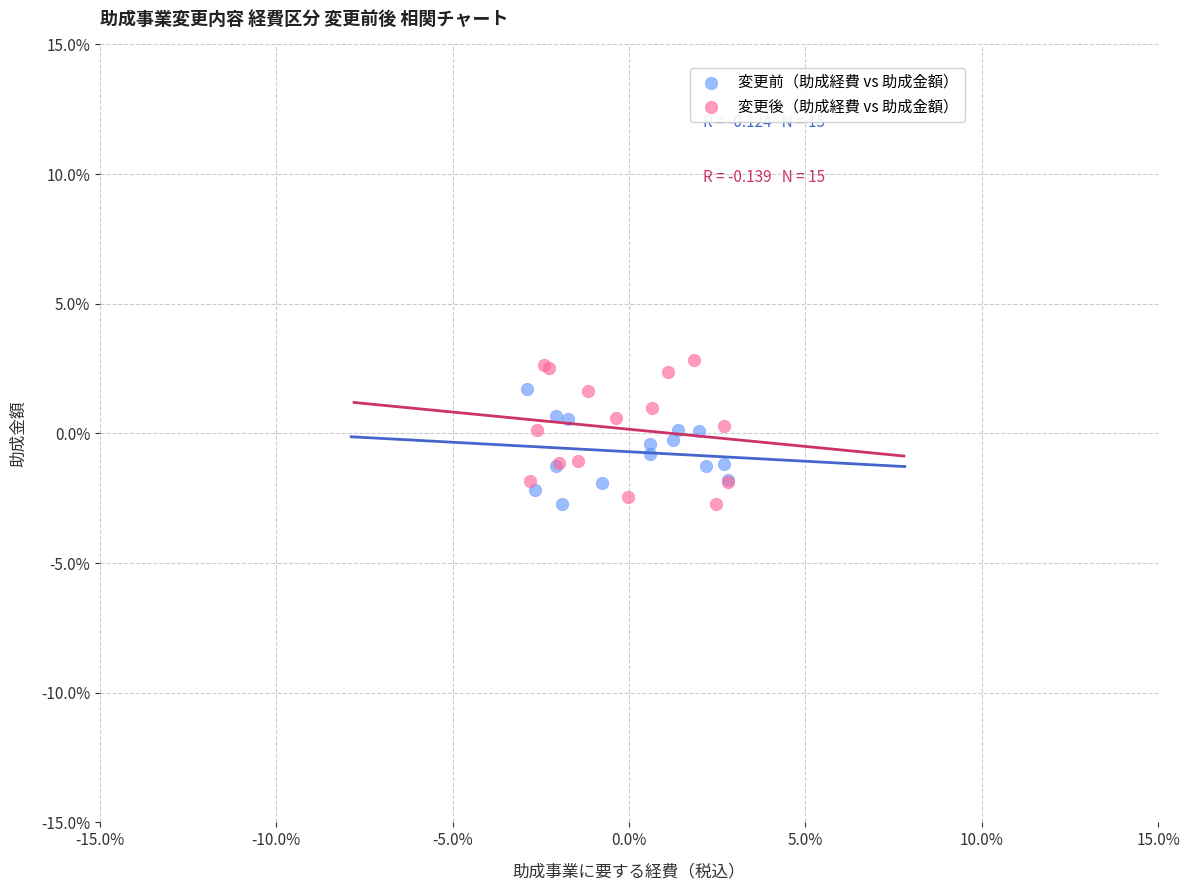

Which series has the widest spread of Y values?

変更後（助成経費 vs 助成金額）